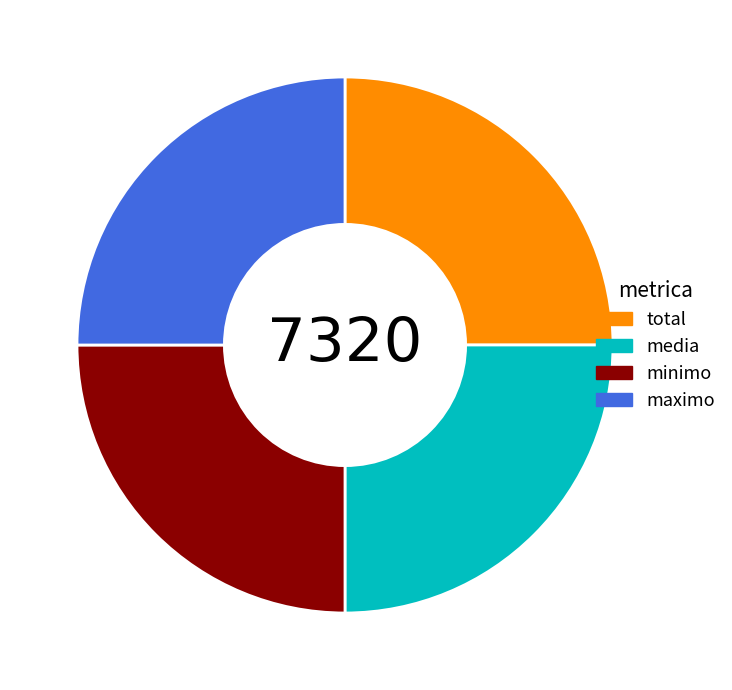

What is the ratio of the value at minimo to the value at total?

1.0